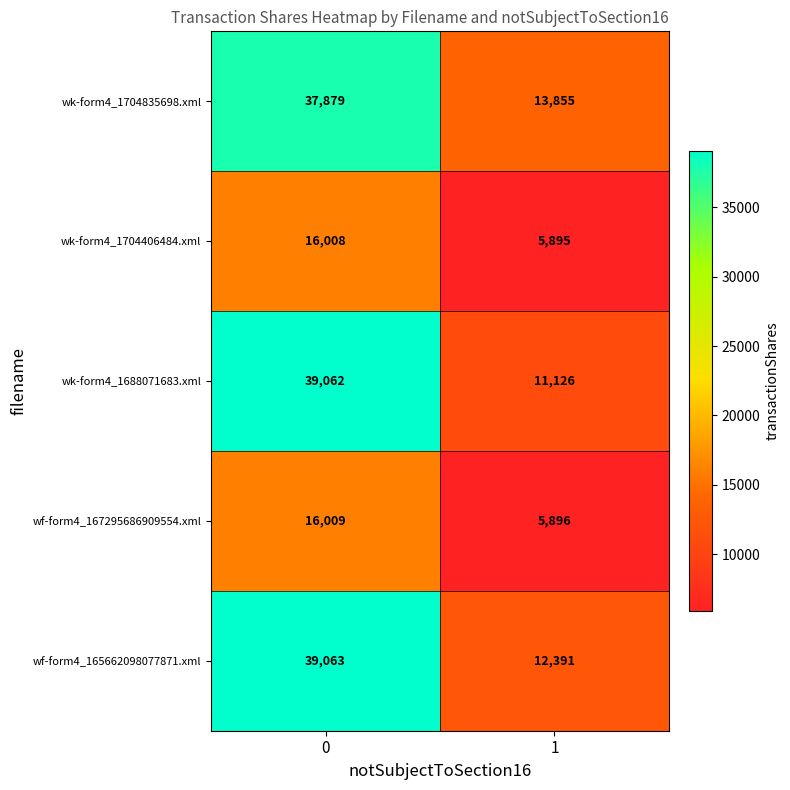

What is the minimum value shown in the chart?

5895